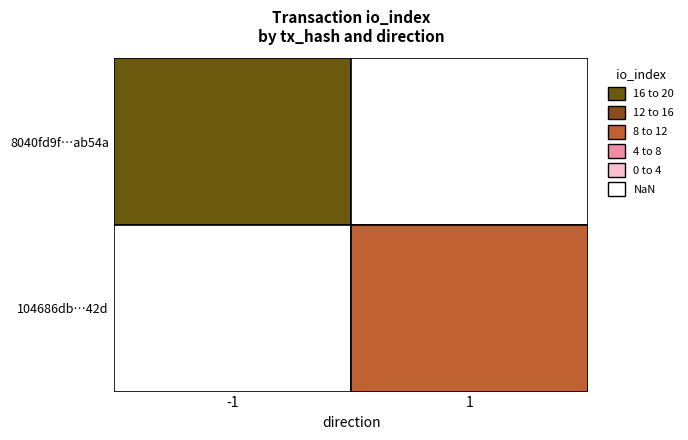

True or false: 8040fd9f69a4d345dbf6ba49417a1c7778ab54a has a value of 0 at direction.

False